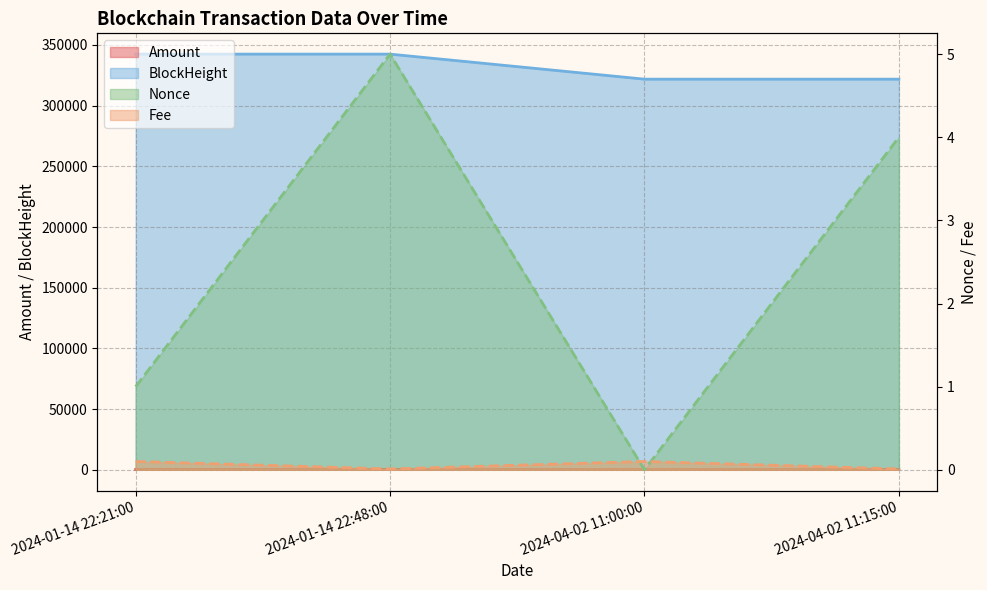

At which category is the sum across all series the highest?

2024-01-14 22:48:00